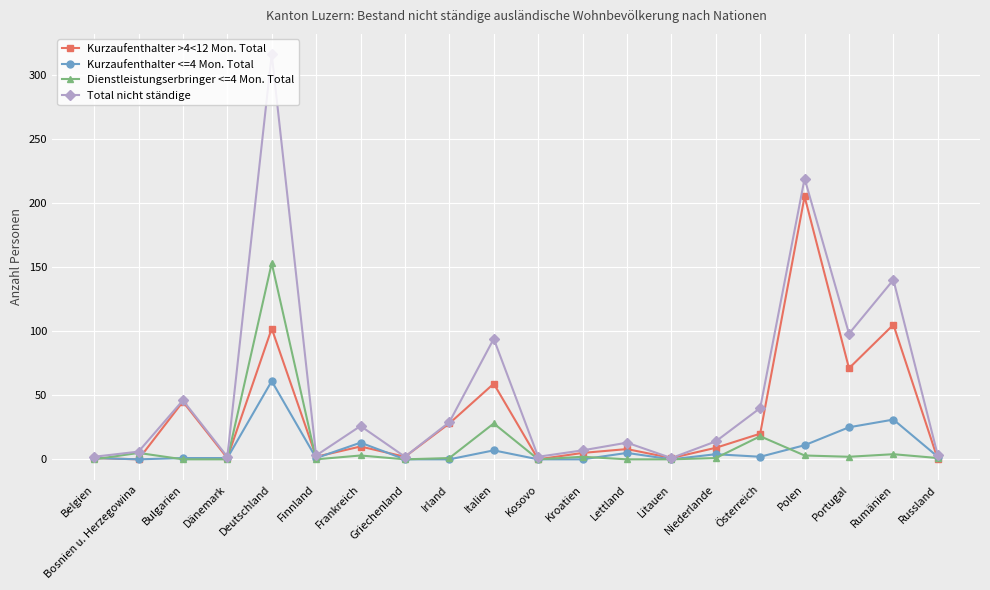

What is the average value of the Kurzaufenthalter >4<12 Mon. Total series?

34